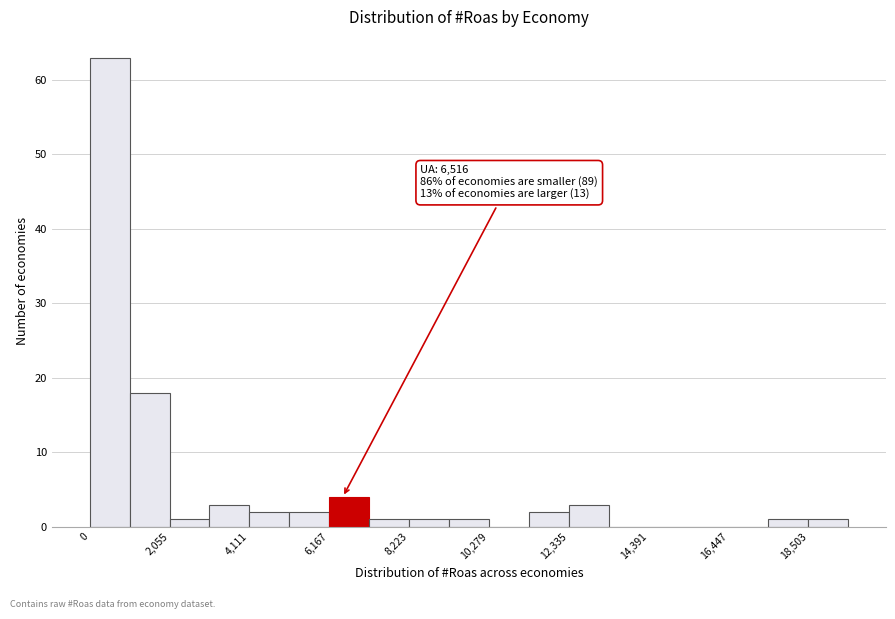

Read against the x-axis, roughly where is the centre of the tallest bar?

500